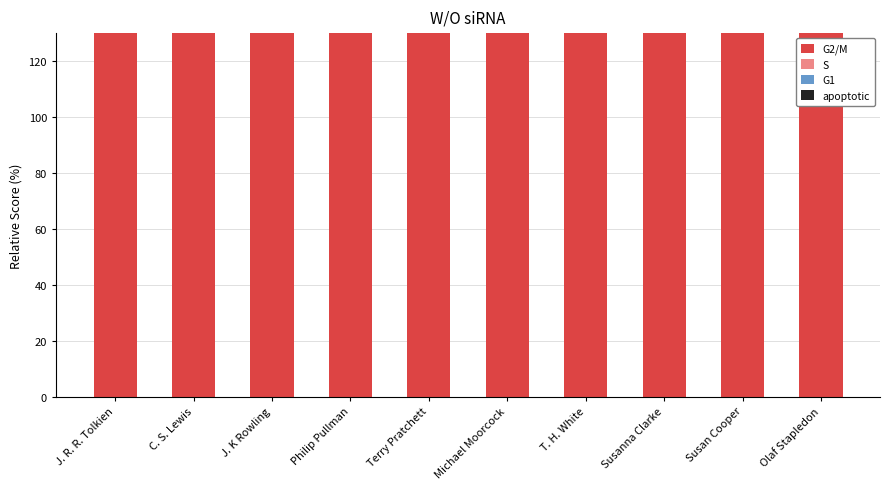

What is the difference between the highest and lowest values at Susan Cooper?

316